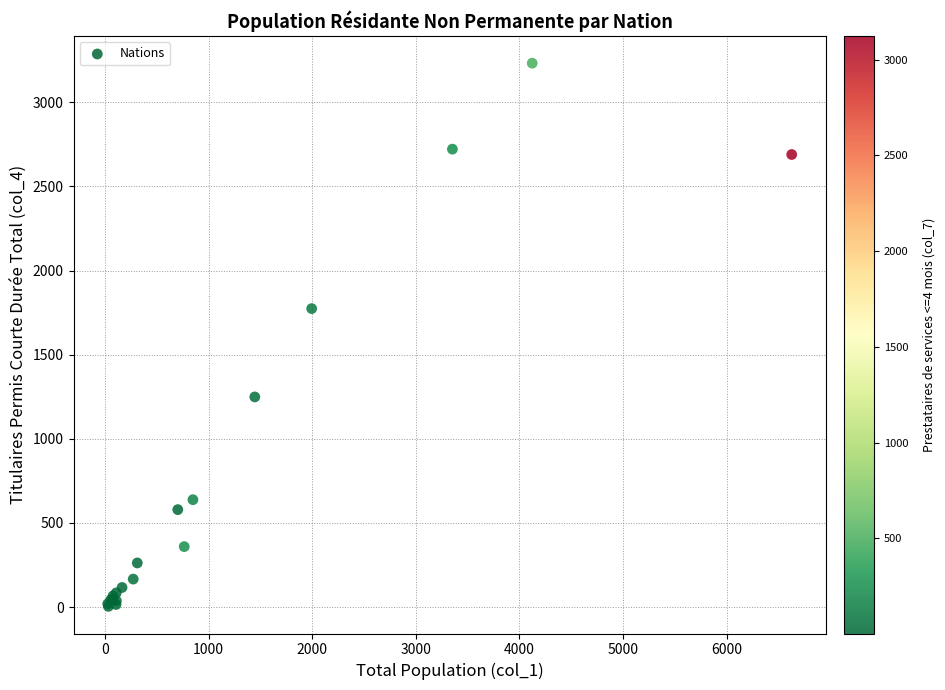

What Y value in the scatter plot is closest to 1618?

1774